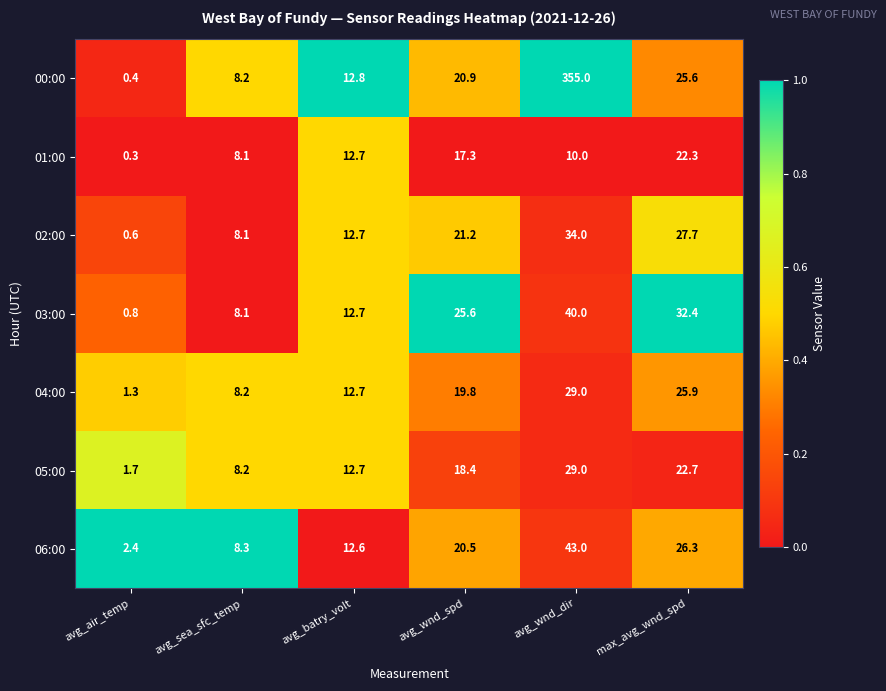

What is the average value of the 01:00 series?

11.8